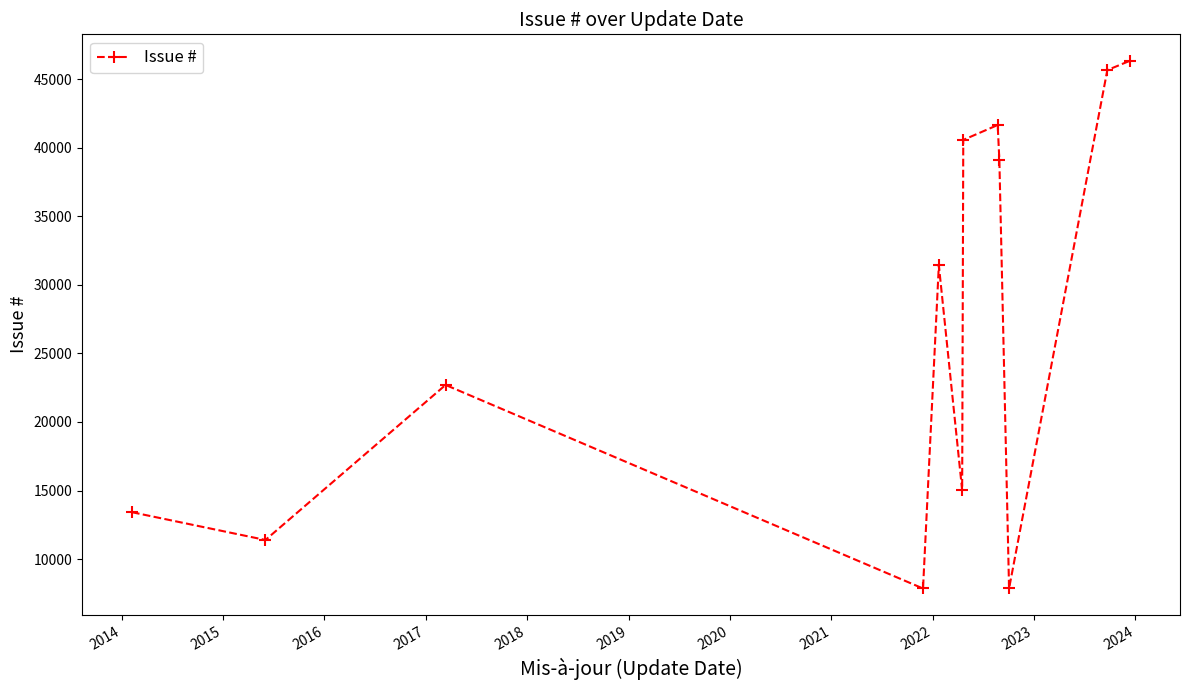

How many lines are shown in the chart?

1